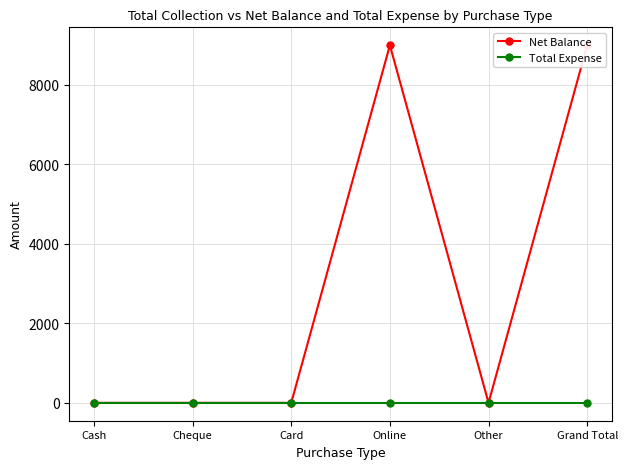

True or false: Net Balance and Total Expense intersect in this chart.

False